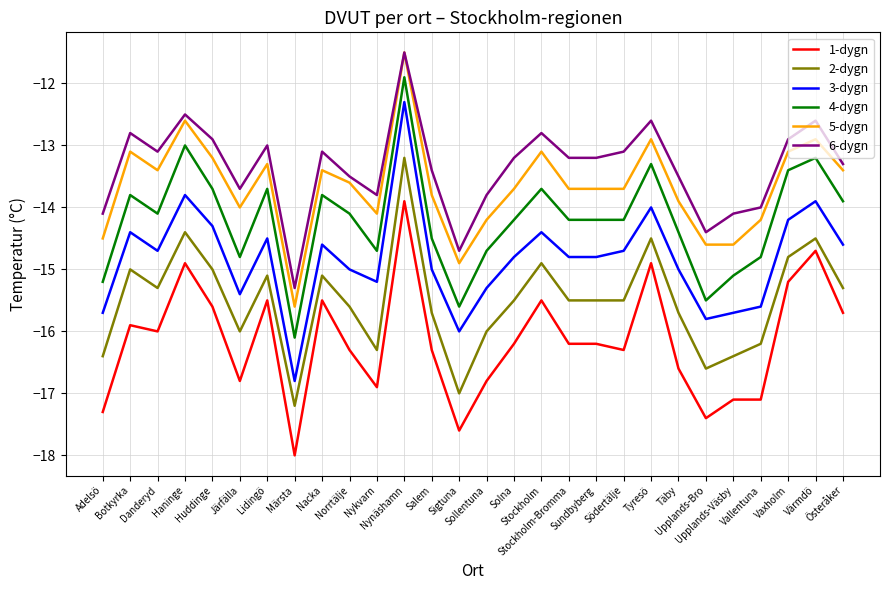

Between Nacka and Nykvarn, which series saw the biggest shift?

1-dygn